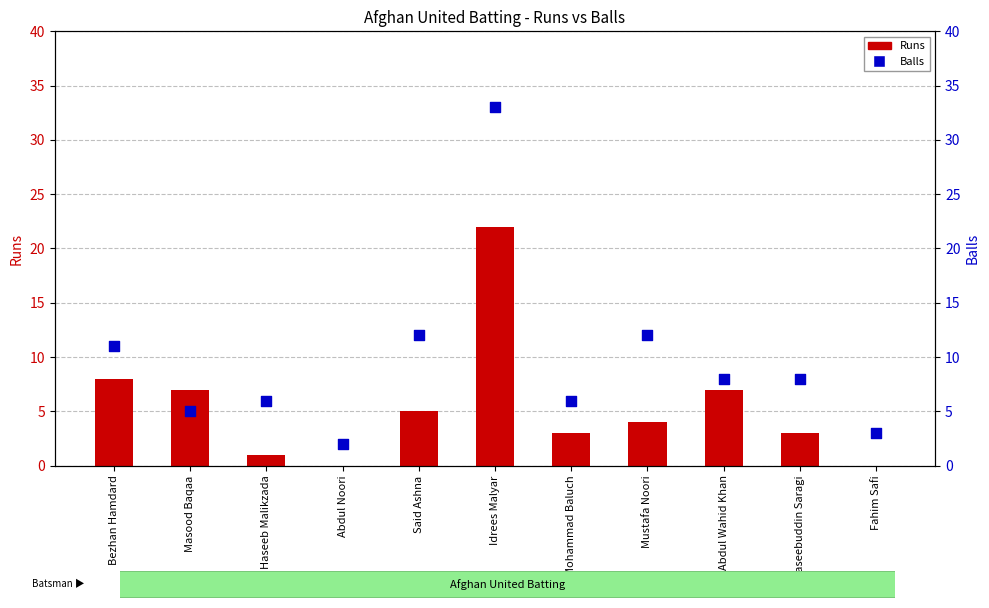

Which series has the largest total across all categories?

Balls